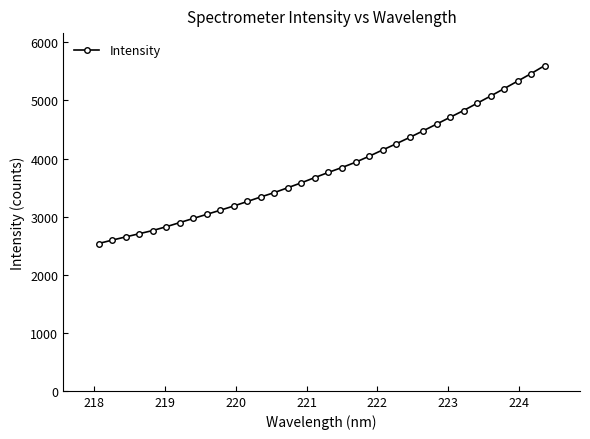

What is the smallest value displayed?

2536.8